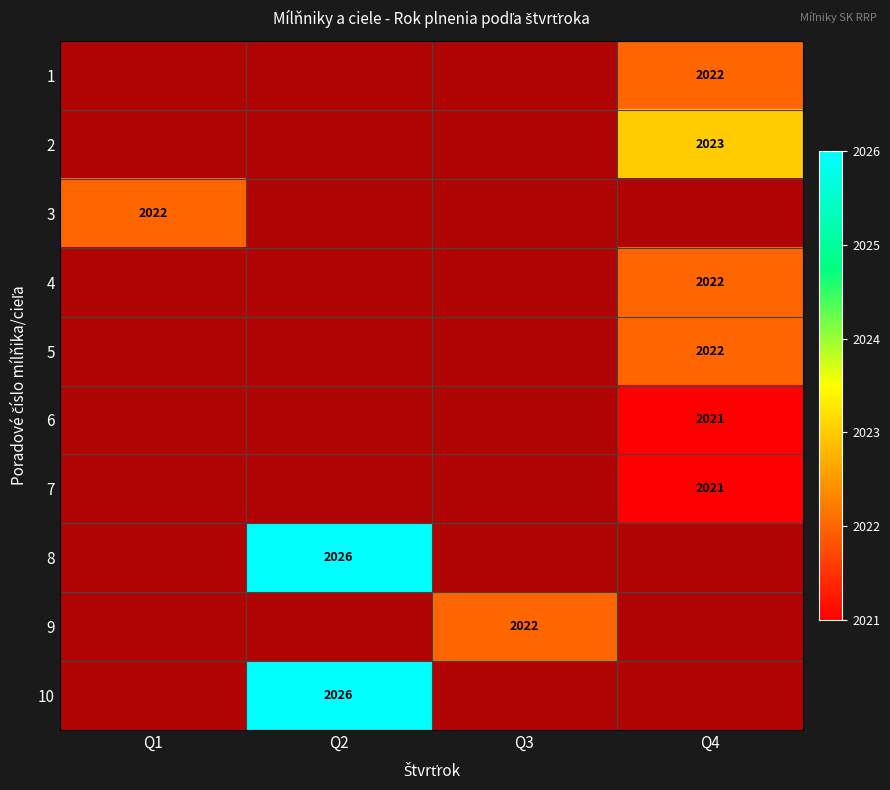

Which label corresponds to the smallest value in the chart?

1